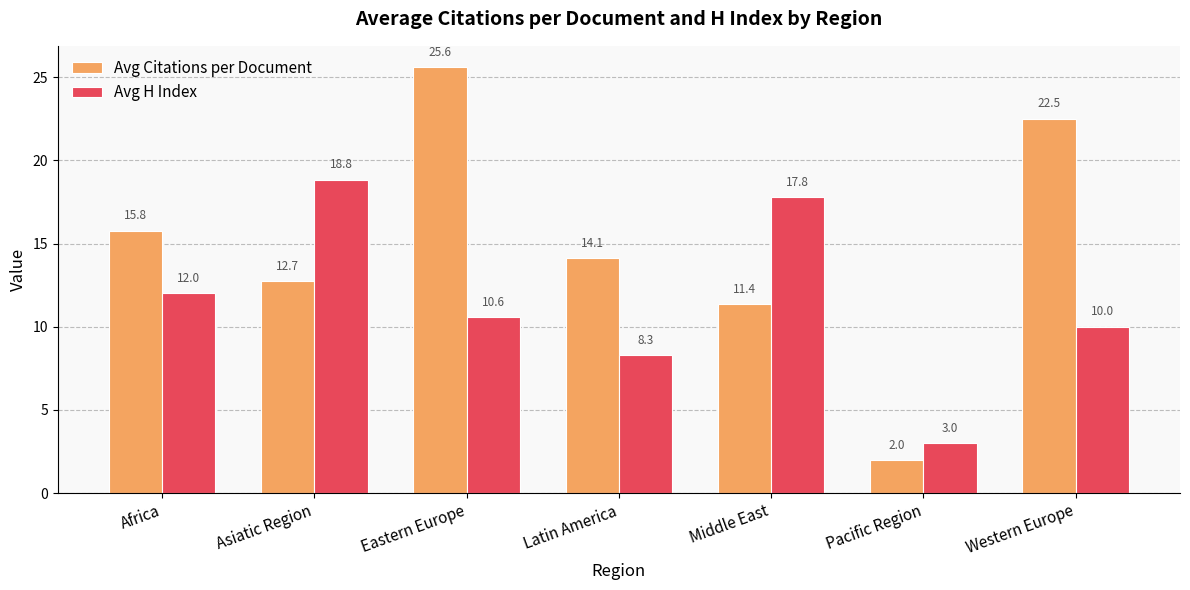

List the series in order of their peak value, highest first.

Avg Citations per Document, Avg H Index